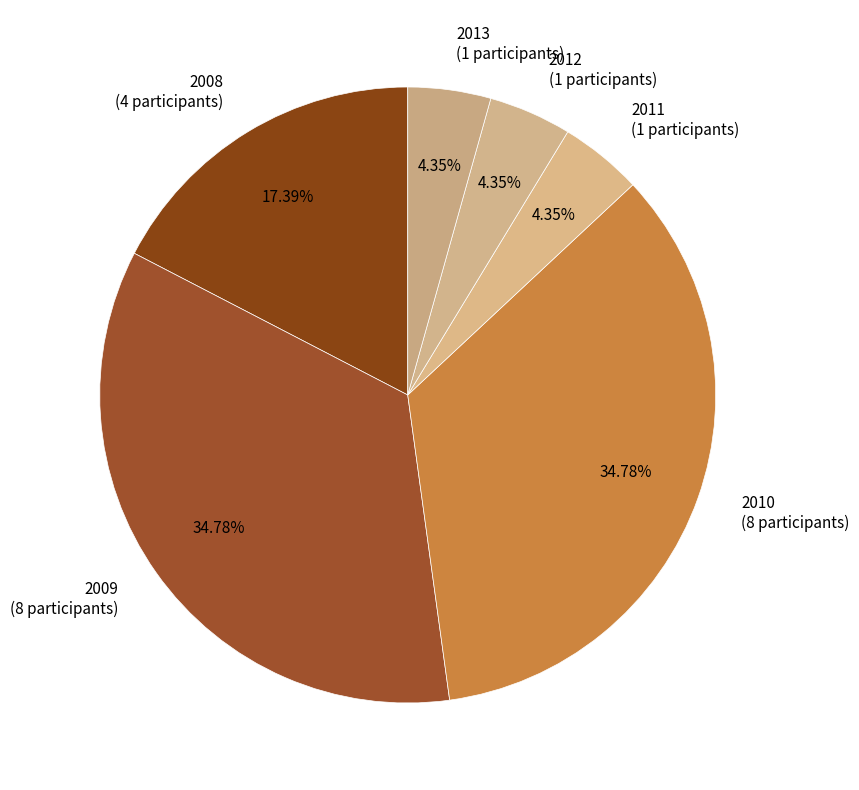

Between 2008 and 2010, which is larger?

2010